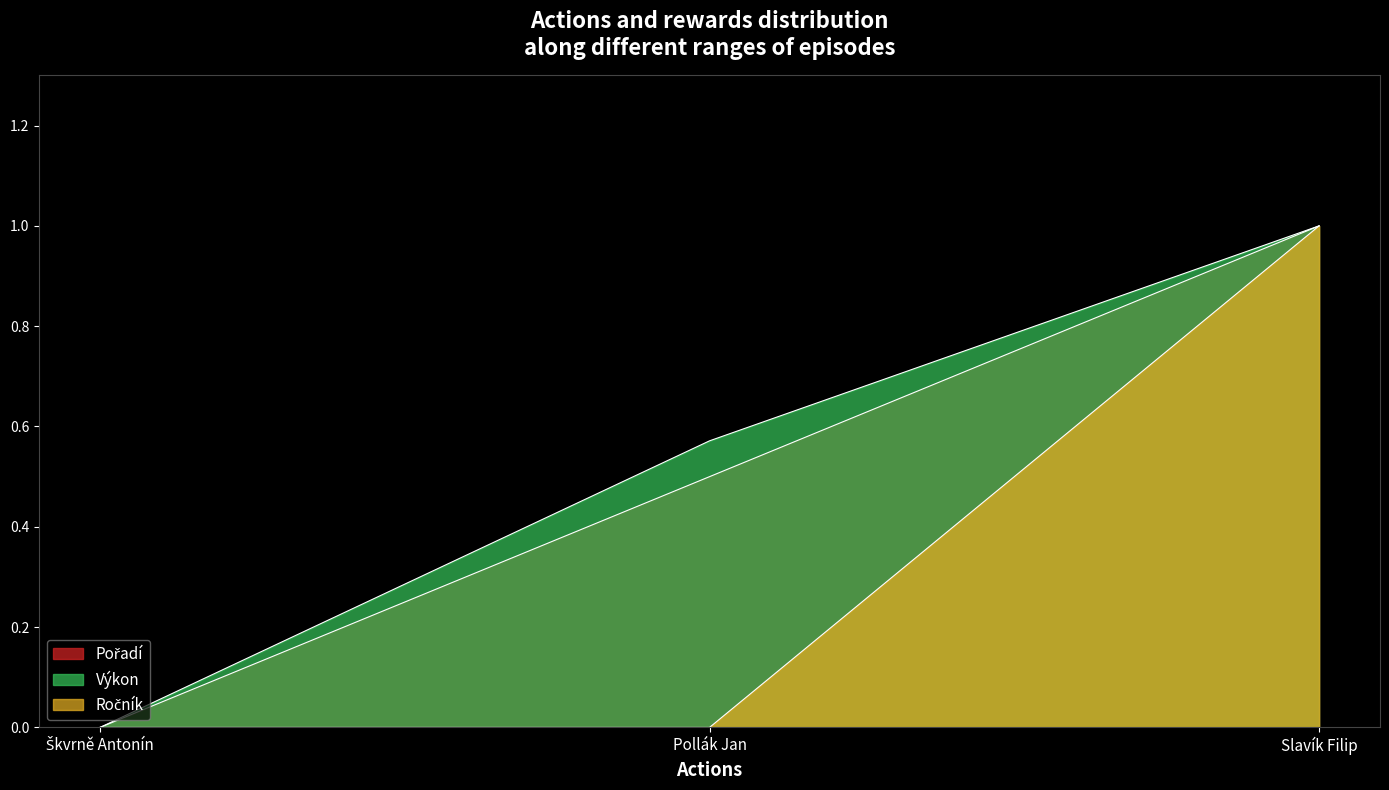

Reading left to right, list all the values displayed in this chart.

Pořadí: Škvrně Antonín=0.0	Pollák Jan=0.5	Slavík Filip=1.0
Výkon: Škvrně Antonín=0.0	Pollák Jan=0.6	Slavík Filip=1.0
Ročník: Škvrně Antonín=0.0	Pollák Jan=0.0	Slavík Filip=1.0